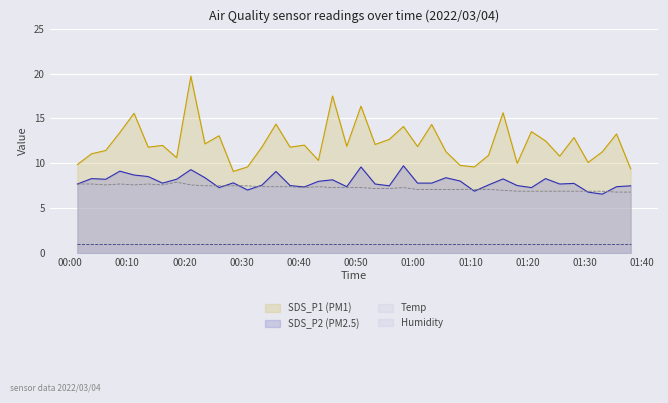

Reading left to right, transcribe all the data shown in this chart.

SDS_P1 line: 9.9	11.1	11.4	13.4	15.6	11.8	12.0	10.6	19.7	12.2	13.1	9.1	9.6	11.8	14.4	11.8	12.0	10.3	17.5	11.9	16.4	12.1	12.7	14.1	11.9	14.3	11.3	9.8	9.6	10.9	15.6	10.0	13.5	12.5	10.8	12.9	10.1	11.3	13.3	9.4
SDS_P2 line: 7.7	8.3	8.2	9.1	8.7	8.5	7.8	8.2	9.3	8.4	7.3	7.8	7.0	7.6	9.1	7.5	7.4	8.0	8.2	7.4	9.6	7.7	7.5	9.7	7.8	7.8	8.4	8.0	6.9	7.6	8.3	7.5	7.3	8.3	7.7	7.8	6.8	6.6	7.4	7.5
Temp line: 7.7	7.7	7.6	7.7	7.6	7.7	7.6	7.9	7.6	7.5	7.5	7.5	7.5	7.4	7.4	7.4	7.3	7.4	7.3	7.3	7.3	7.2	7.2	7.3	7.1	7.1	7.1	7.1	7.1	7.1	7.0	6.9	6.9	6.9	6.9	6.9	6.9	6.9	6.8	6.8
Humidity line: 1.0	1.0	1.0	1.0	1.0	1.0	1.0	1.0	1.0	1.0	1.0	1.0	1.0	1.0	1.0	1.0	1.0	1.0	1.0	1.0	1.0	1.0	1.0	1.0	1.0	1.0	1.0	1.0	1.0	1.0	1.0	1.0	1.0	1.0	1.0	1.0	1.0	1.0	1.0	1.0